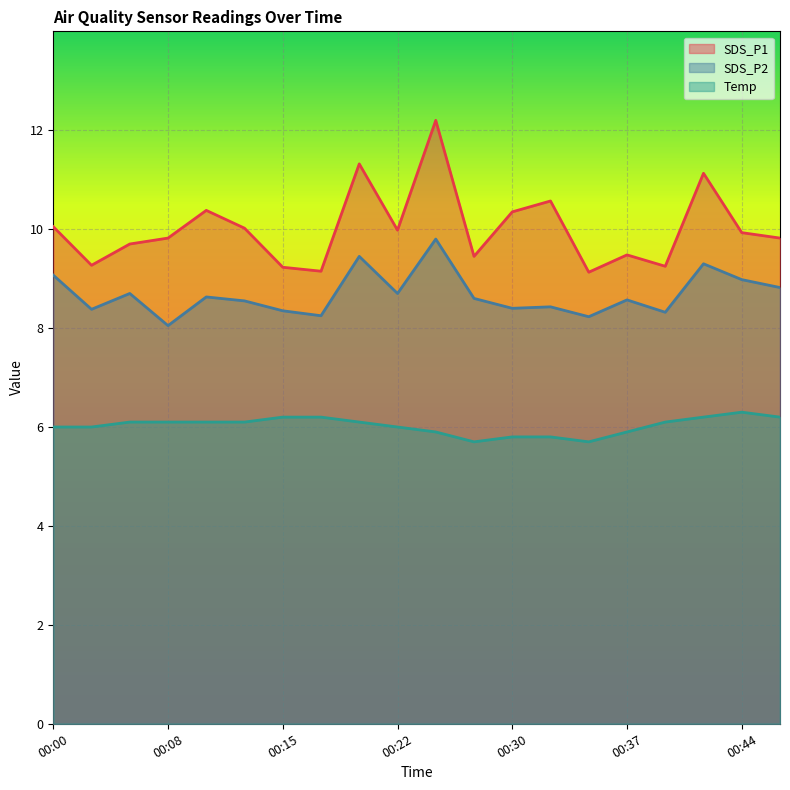

How many lines are shown in the chart?

3